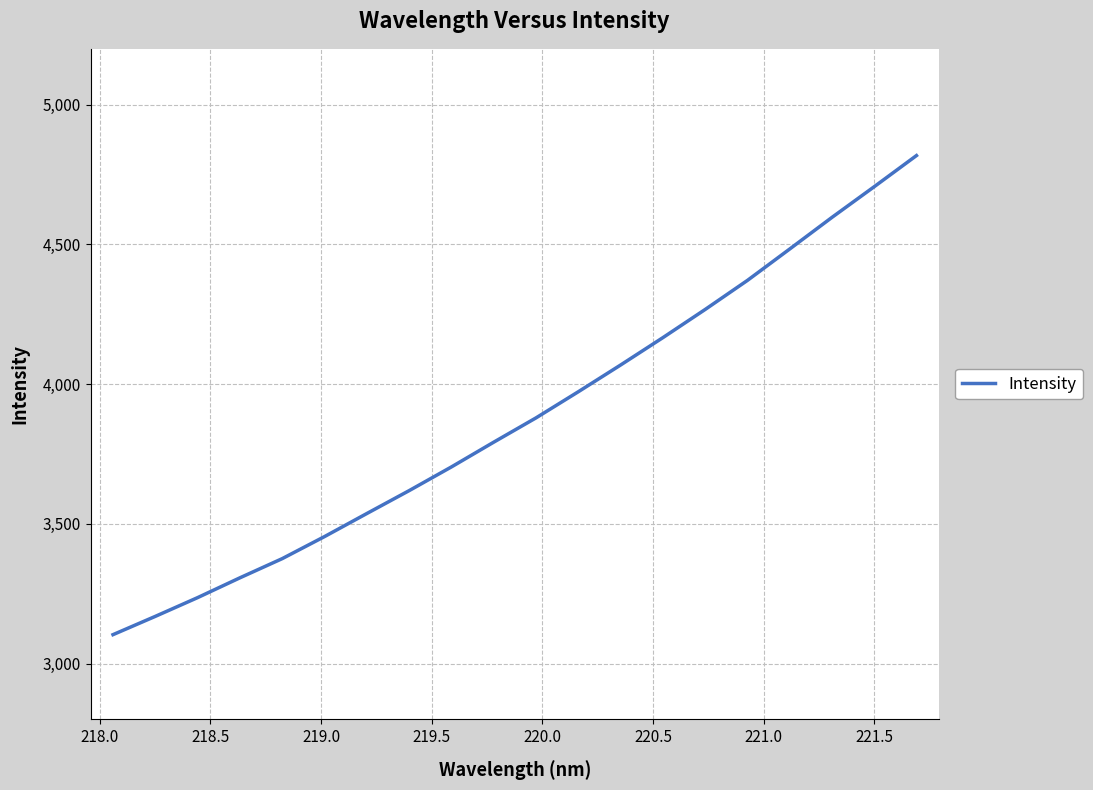

What is the difference between the maximum and minimum values?

1714.6